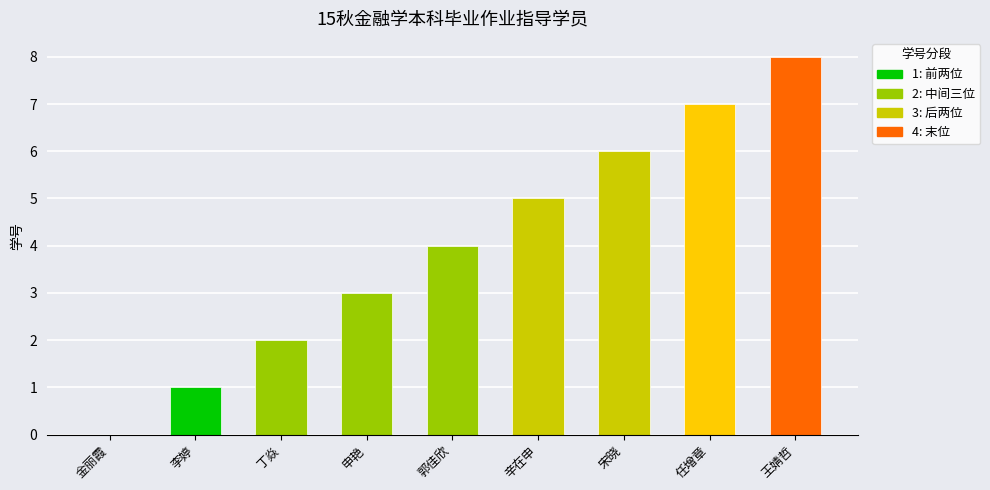

What is the difference between the values at 丁焱 and 辛在申?

3